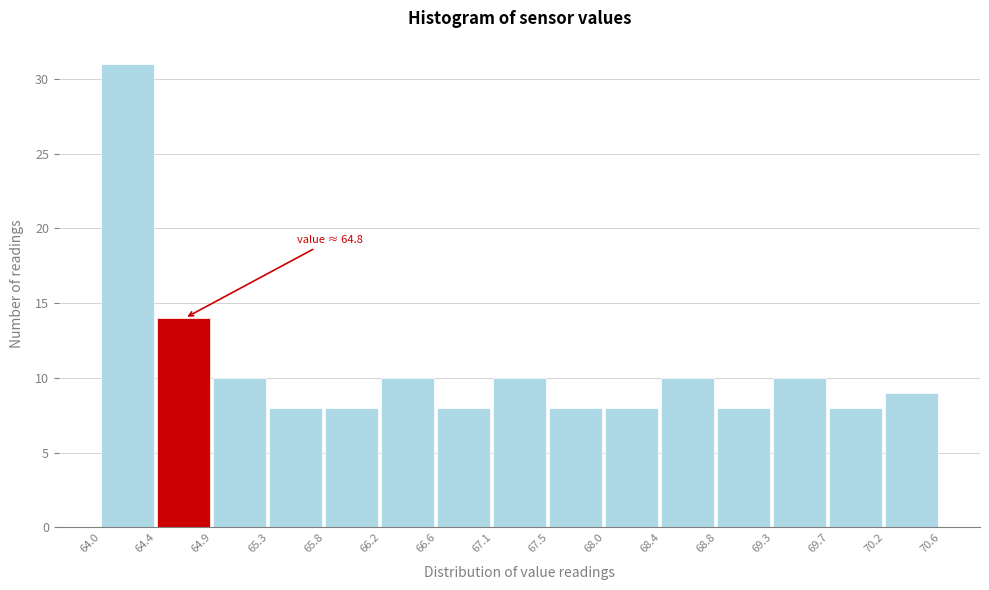

Which range on the x-axis has the tallest bar?

64.0 to 64.4